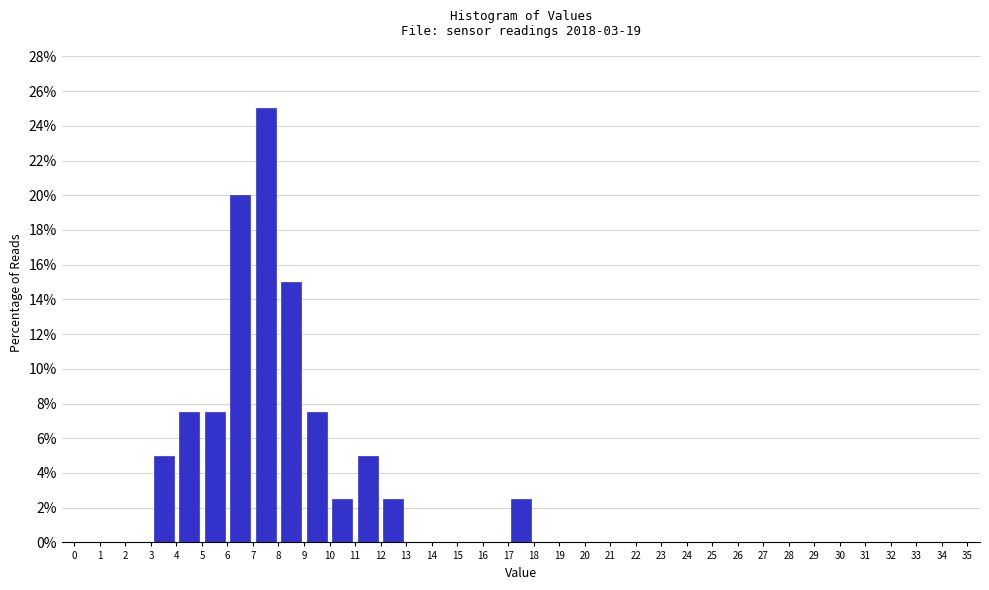

Reading left to right, transcribe this chart: for each bar, give the range it covers on the x-axis and its height. The values are not printed on the chart, so give them approximately, as read against the axis.

0 to 1: 0
1 to 2: 0
2 to 3: 0
3 to 4: 5.0
4 to 5: 7.6
5 to 6: 7.6
6 to 7: 20.0
7 to 8: 25.0
8 to 9: 15.0
9 to 10: 7.6
10 to 11: 2.6
11 to 12: 5.0
12 to 13: 2.6
13 to 14: 0
14 to 15: 0
15 to 16: 0
16 to 17: 0
17 to 18: 2.6
18 to 19: 0
19 to 20: 0
20 to 21: 0
21 to 22: 0
22 to 23: 0
23 to 24: 0
24 to 25: 0
25 to 26: 0
26 to 27: 0
27 to 28: 0
28 to 29: 0
29 to 30: 0
30 to 31: 0
31 to 32: 0
32 to 33: 0
33 to 34: 0
34 to 35: 0